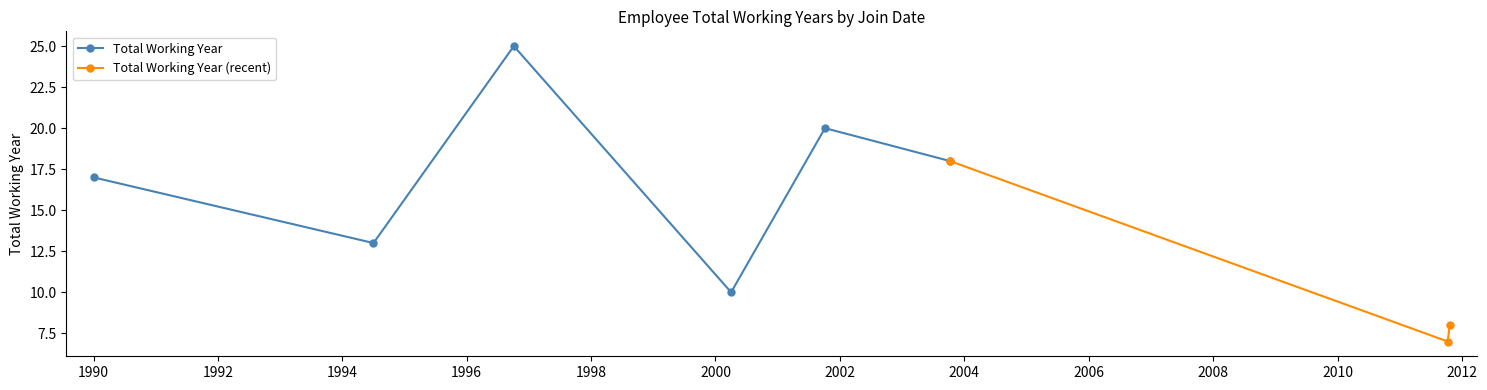

Rank the categories by value from lowest to highest.

2011-10-10, 2011-10-21, 2000-04-02, 1994-07-03, 1990-01-01, 2003-10-08, 2001-10-05, 1996-10-04